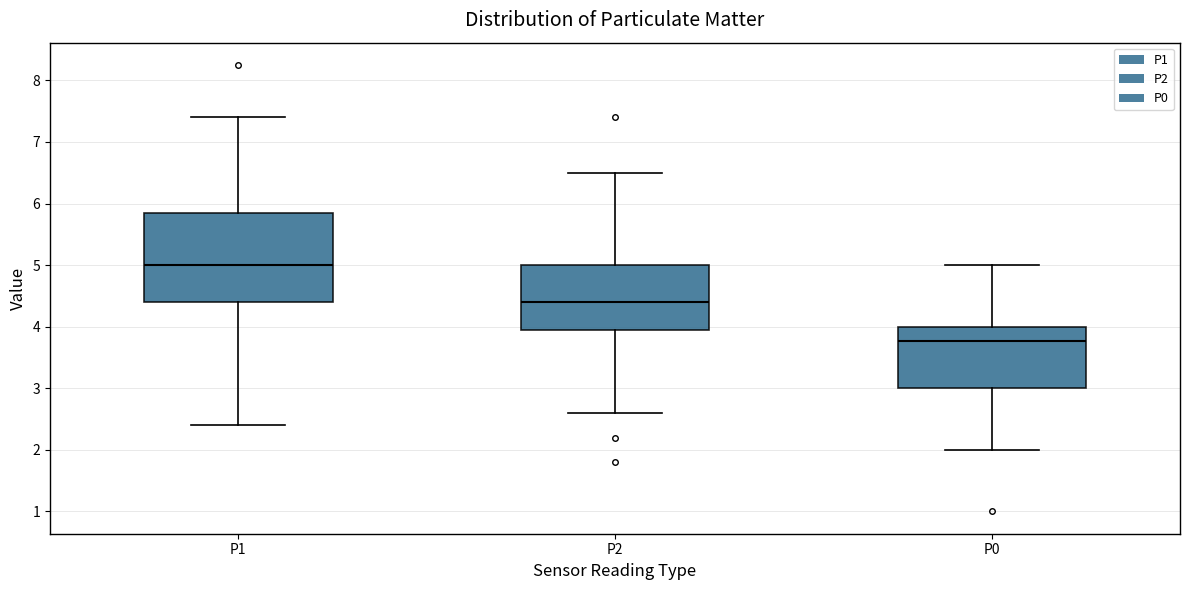

Reading left to right, transcribe this box plot: for each box, give where its median line is, the range the box spans, and where its two whiskers end, as read against the y-axis. The values are not printed on the chart, so give them approximately, as read against the axis.

P1: median 5.0, box 4.4 to 5.9, whiskers 2.4 to 7.4
P2: median 4.4, box 4.0 to 5.0, whiskers 2.6 to 6.5
P0: median 3.8, box 3.0 to 4.0, whiskers 2.0 to 5.0